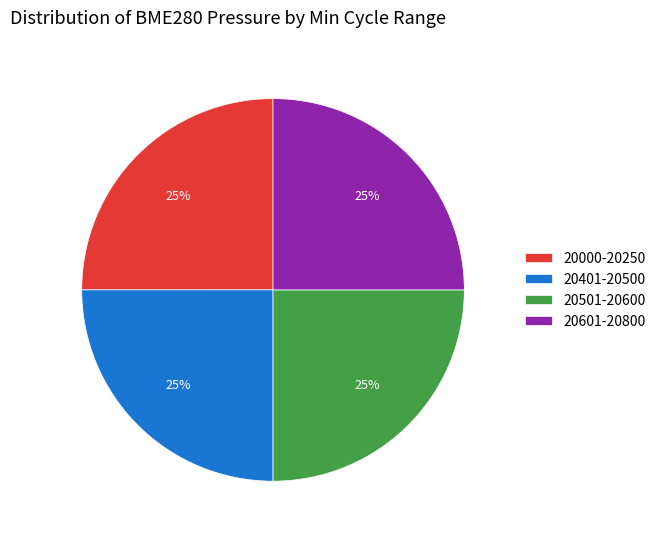

To the nearest percent, what is the combined percentage of 20000-20250 and 20401-20500?

50%